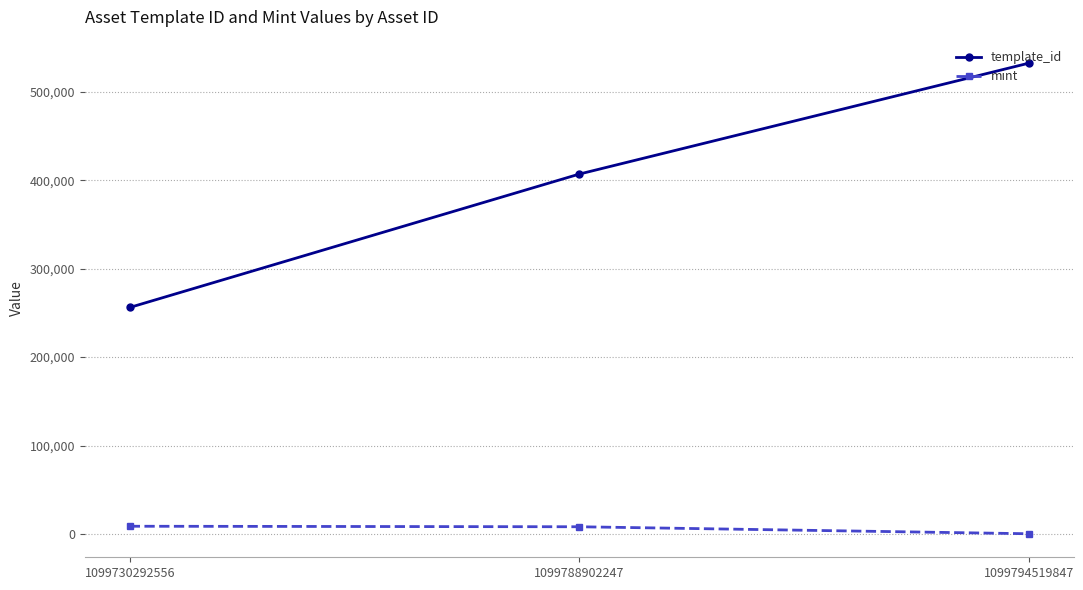

At which label does mint first exceed 8137?

1099730292556